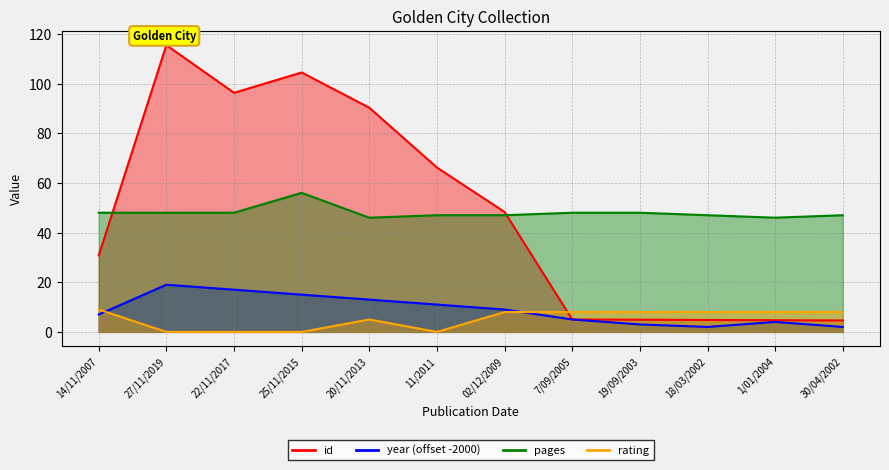

At which category does the chart reach its minimum across all series?

27/11/2019